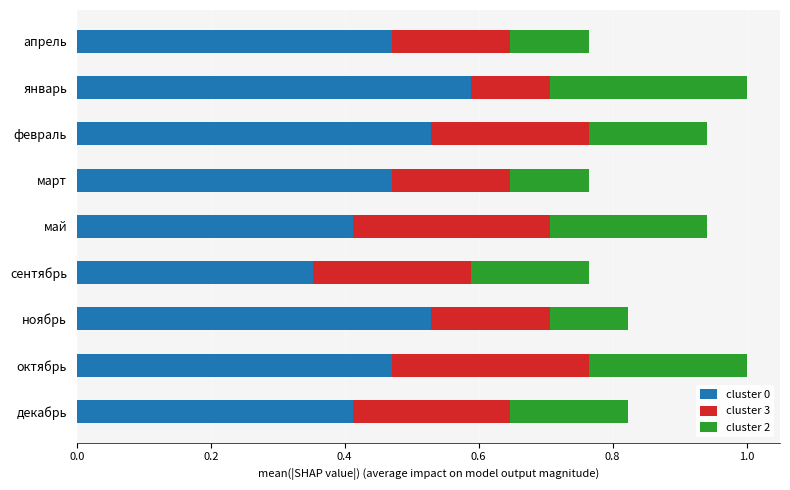

Where is cluster 0 nearest to the value 0?

сентябрь